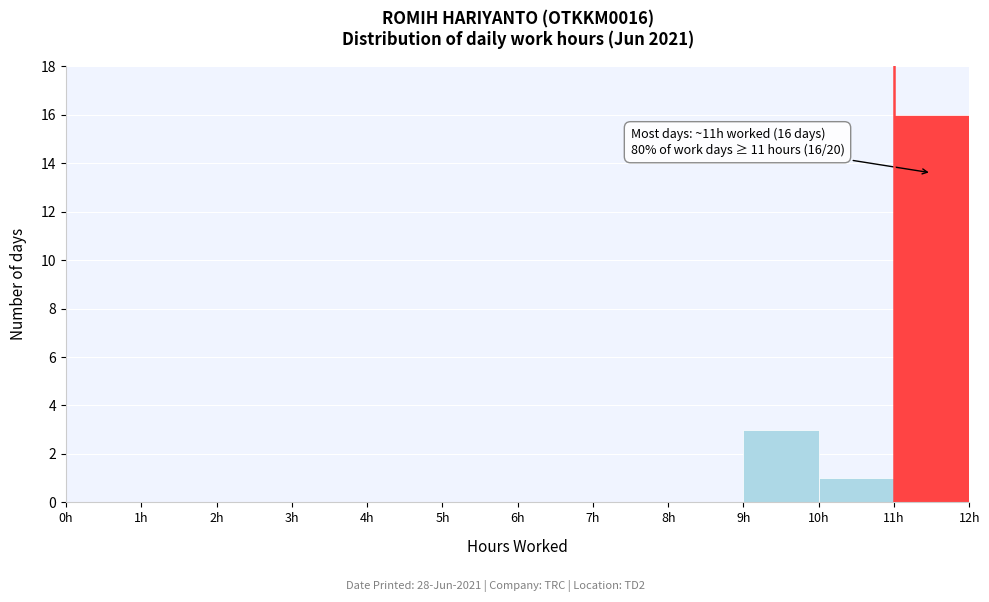

Which range on the x-axis has the tallest bar?

11 to 12